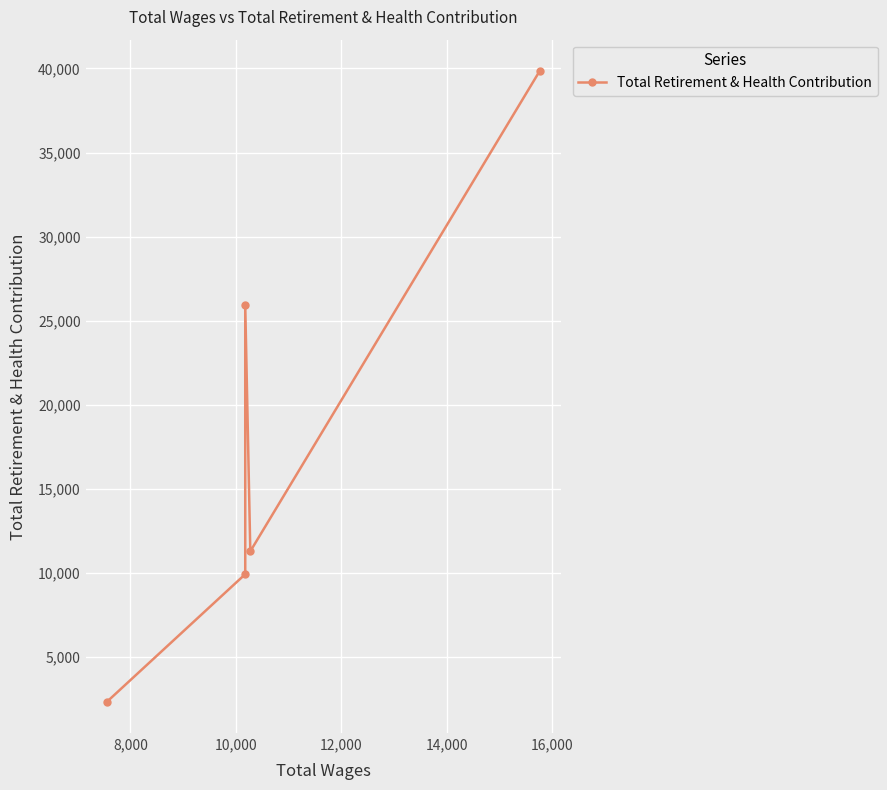

What is the difference between the values at 14,000 and 8,000?

8930